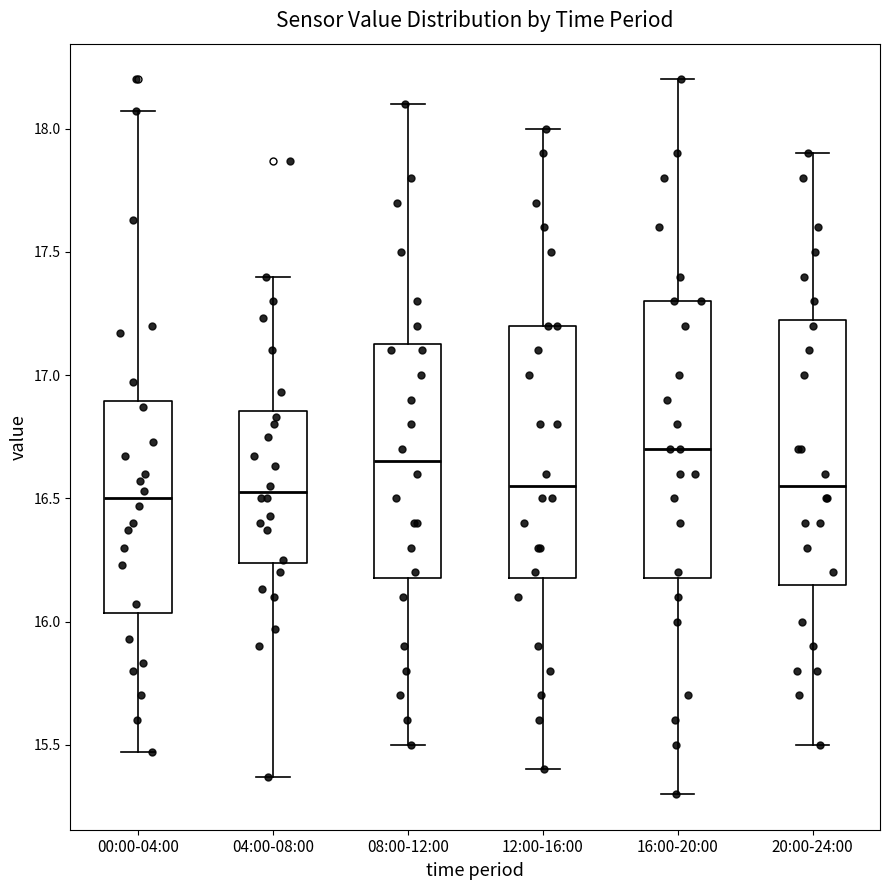

Reading left to right, transcribe this box plot: for each box, give where its median line is, the range the box spans, and where its two whiskers end, as read against the y-axis. The values are not printed on the chart, so give them approximately, as read against the axis.

00:00-04:00: median 16.50, box 16.05 to 16.90, whiskers 15.45 to 18.05
04:00-08:00: median 16.55, box 16.25 to 16.85, whiskers 15.35 to 17.40
08:00-12:00: median 16.65, box 16.20 to 17.15, whiskers 15.50 to 18.10
12:00-16:00: median 16.55, box 16.20 to 17.20, whiskers 15.40 to 18.00
16:00-20:00: median 16.70, box 16.20 to 17.30, whiskers 15.30 to 18.20
20:00-24:00: median 16.55, box 16.15 to 17.25, whiskers 15.50 to 17.90